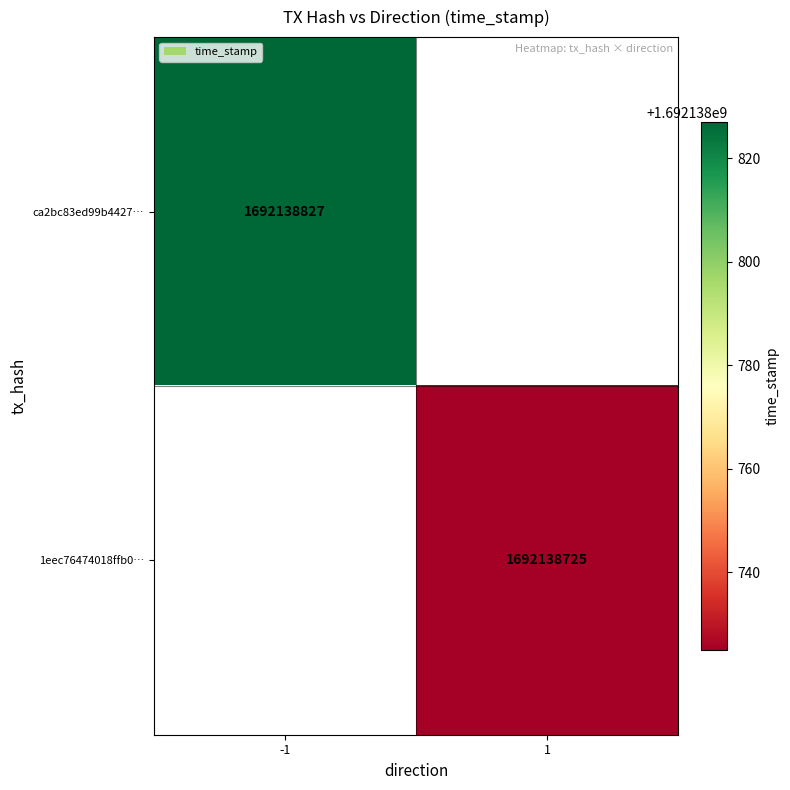

The value of ca2bc83ed99b4427… at -1 is 2912314911. True or false?

False